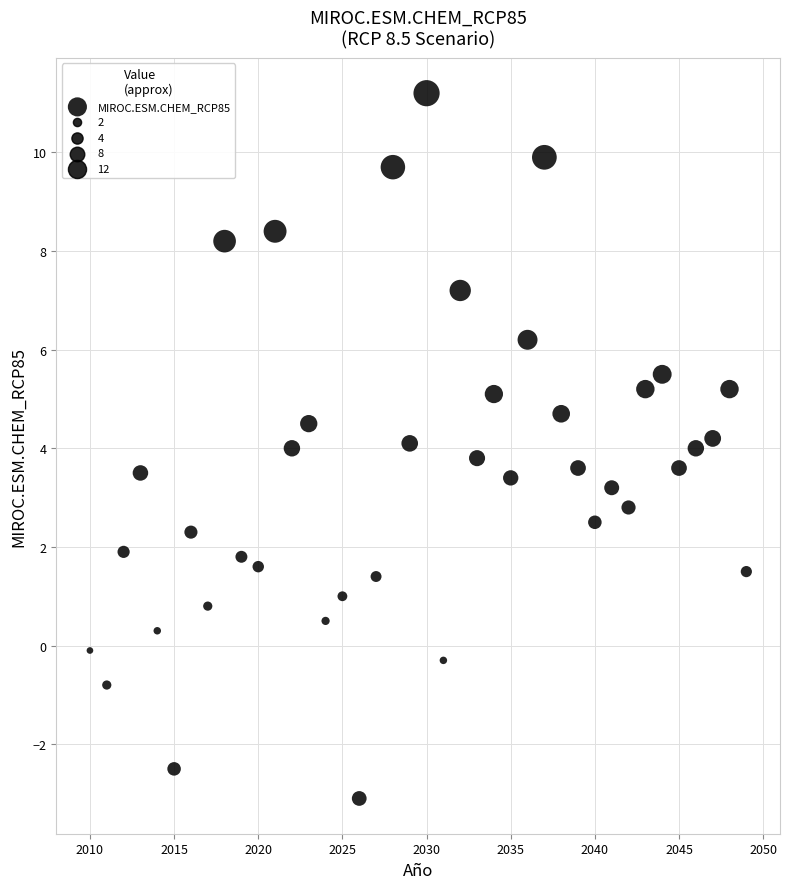

What is the range of X values (max minus min)?

39.0